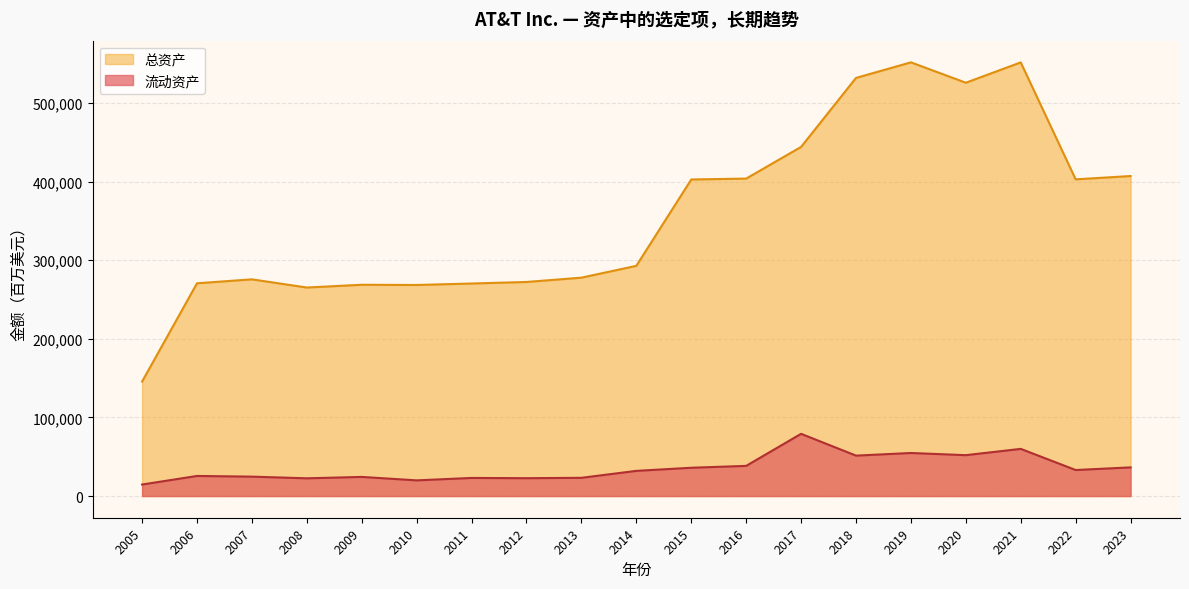

What are all the series names shown in the legend?

总资产, 流动资产